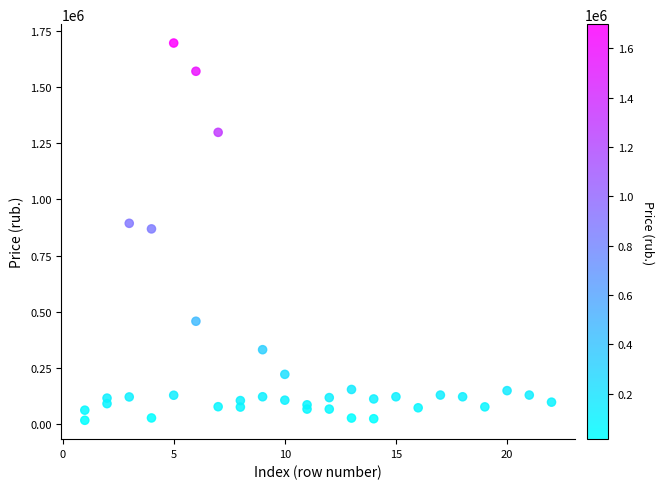

What is the range of X values (max minus min)?

21